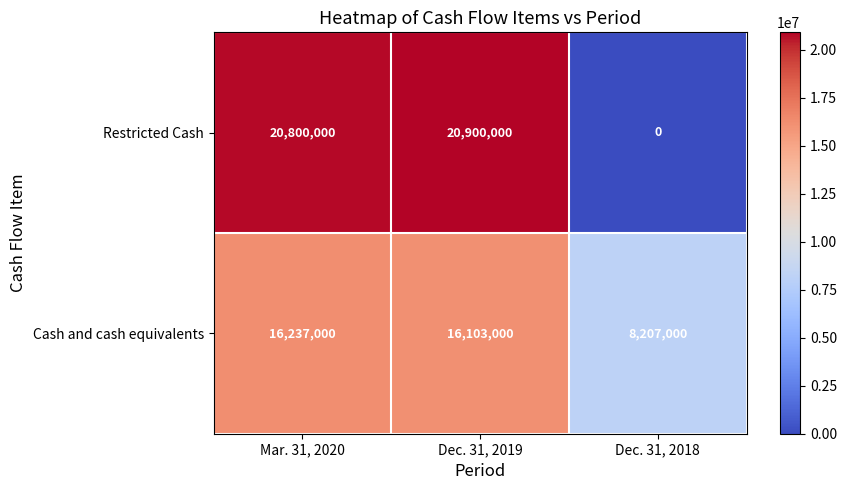

How many series are shown in this chart?

2